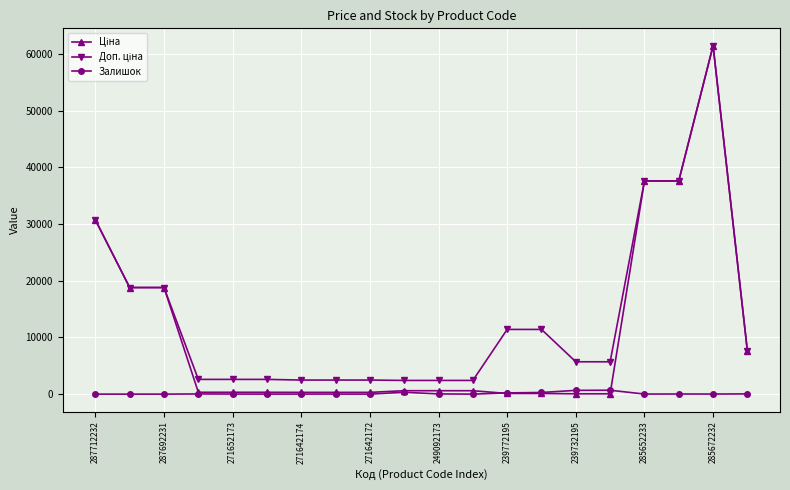

What is the greatest value displayed?

61434.3